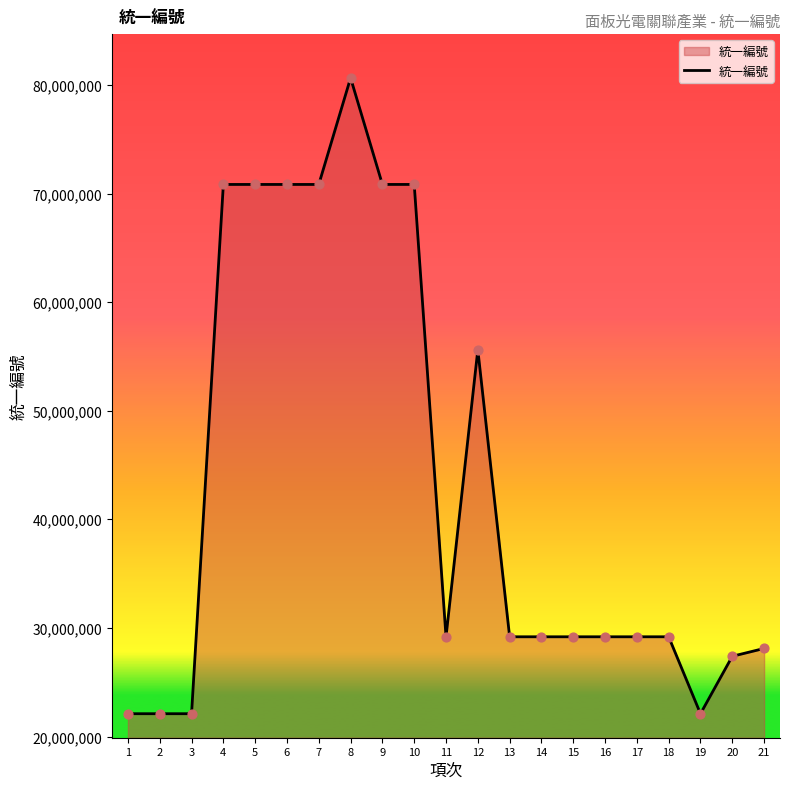

What is the change in value from 1 to 17?

+7084863